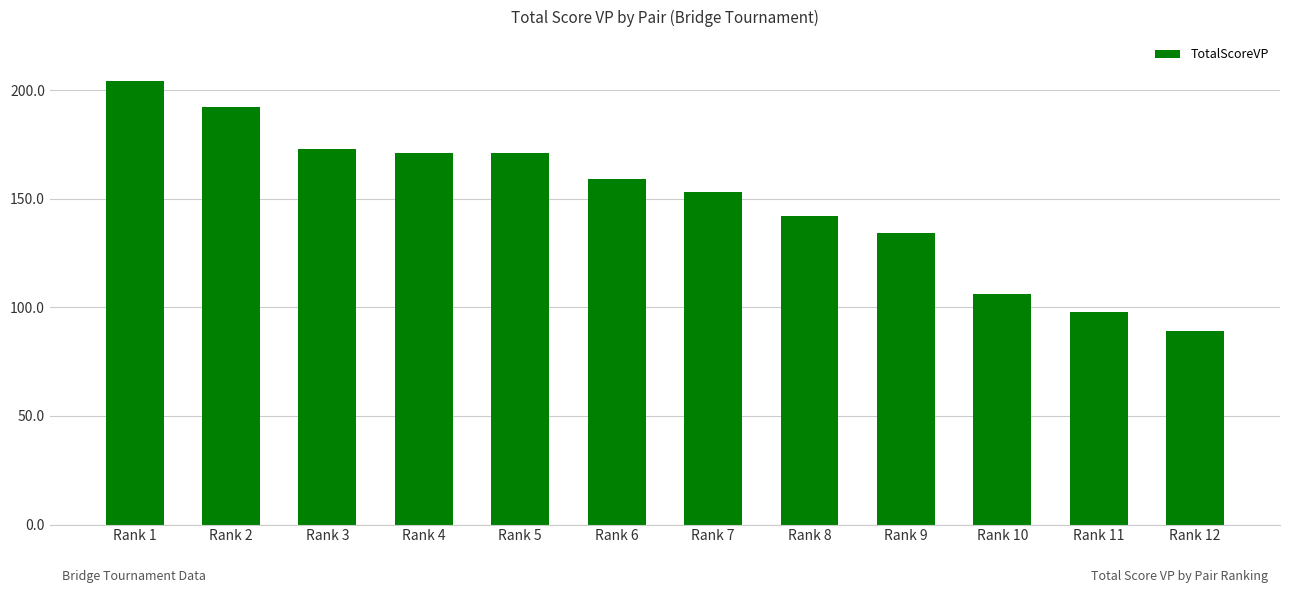

Reading left to right, list all the values displayed in this chart.

Rank 1=204	Rank 2=192	Rank 3=173	Rank 4=171	Rank 5=171	Rank 6=159	Rank 7=153	Rank 8=142	Rank 9=134	Rank 10=106	Rank 11=98	Rank 12=89